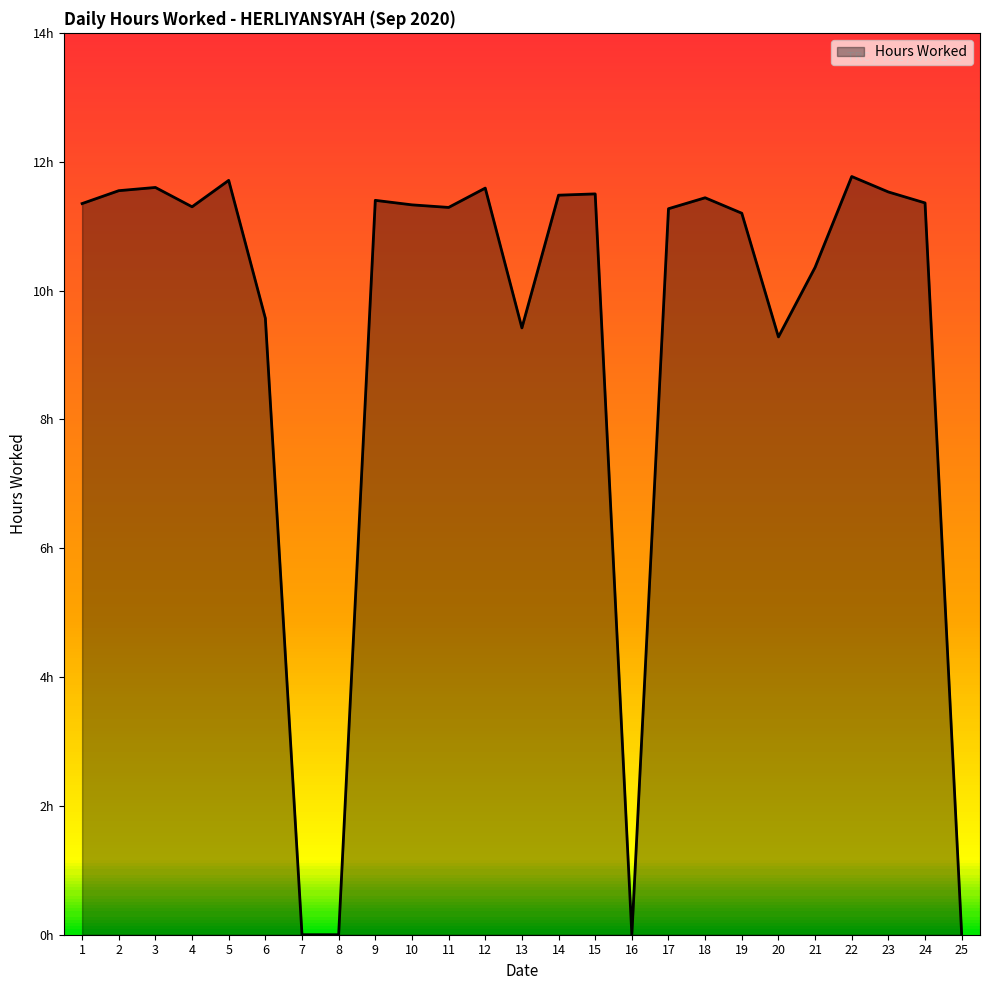

Approximately how many times larger is the value at 10 compared to 2?

1.0